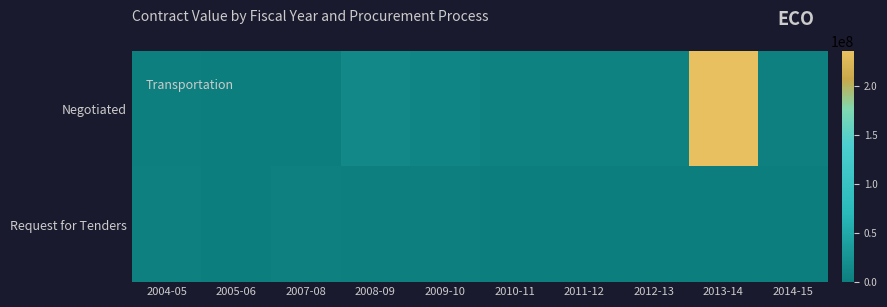

Reading left to right, list all the values displayed in this chart.

Negotiated: 2004-05=2285091.0	2005-06=0.0	2007-08=1050000.0	2008-09=13010815.0	2009-10=9040053.3	2010-11=5126939.0	2011-12=3925000.0	2012-13=4237712.5	2013-14=235309109.7	2014-15=3327517.0
Request for Tenders: 2004-05=3219205.0	2005-06=1818941.0	2007-08=3024870.0	2008-09=2246500.0	2009-10=2166167.5	2010-11=0.0	2011-12=0.0	2012-13=1409585.0	2013-14=1585448.2	2014-15=67000.0